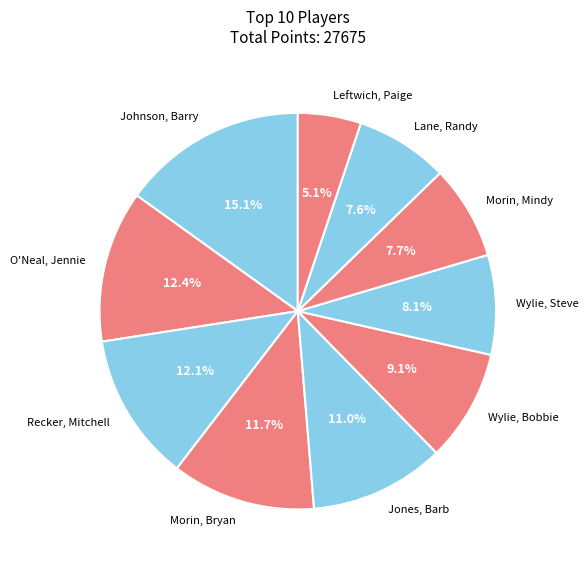

Approximately how many times larger is the value at Recker, Mitchell compared to Johnson, Barry?

0.8